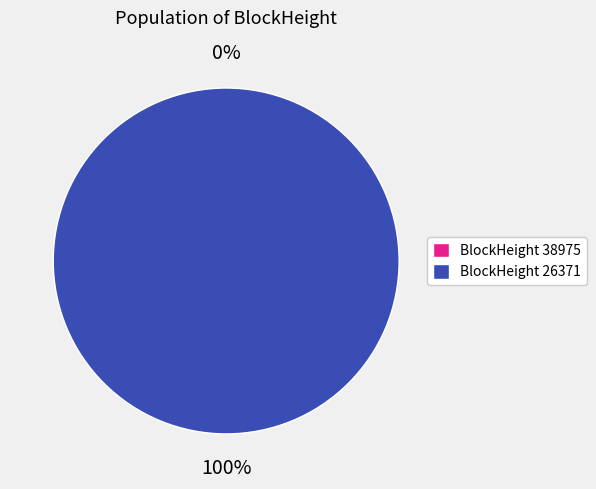

To the nearest percent, what is the difference between the largest and smallest slice percentages?

100%